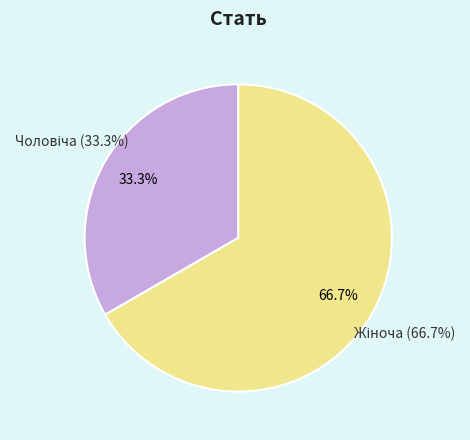

Which slice is the smallest?

Чоловіча